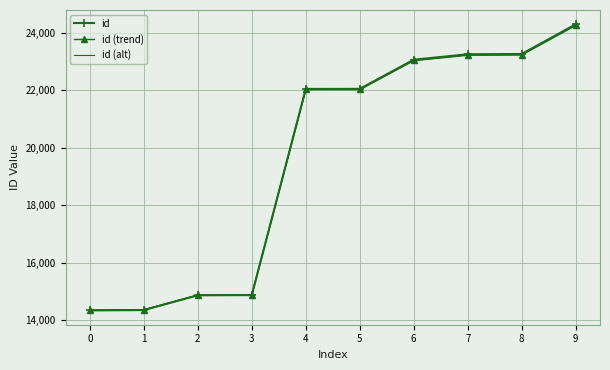

The value of id at 8 is 11229.4. True or false?

False